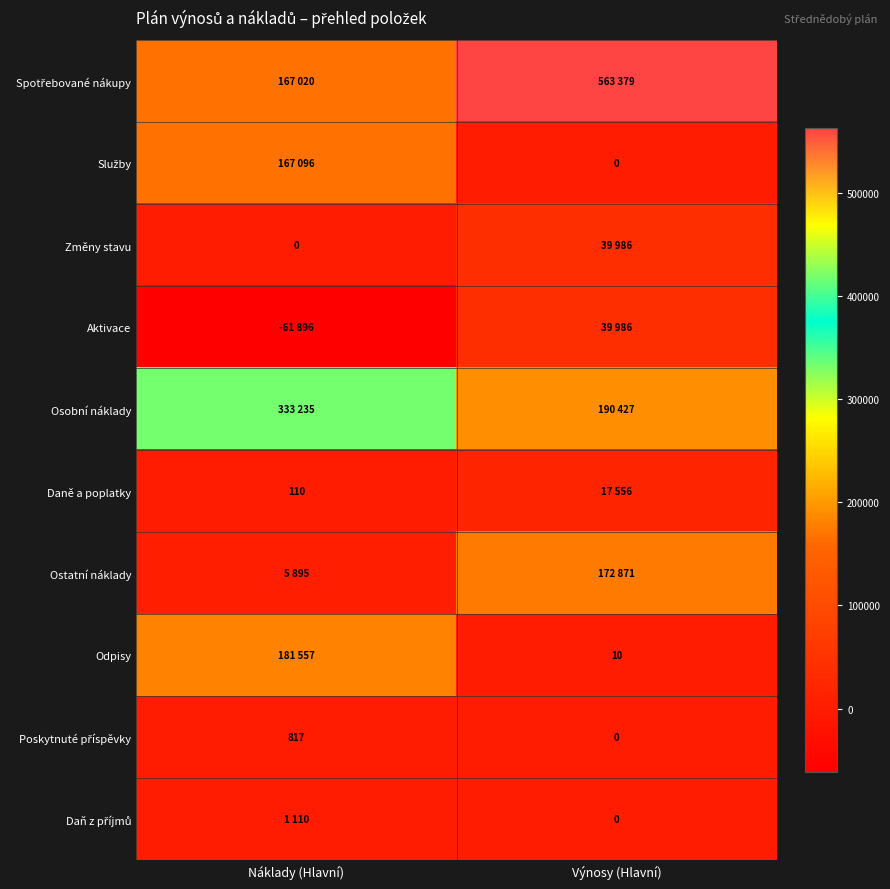

True or false: Odpisy has a value of 10 at Výnosy (Hlavní).

True